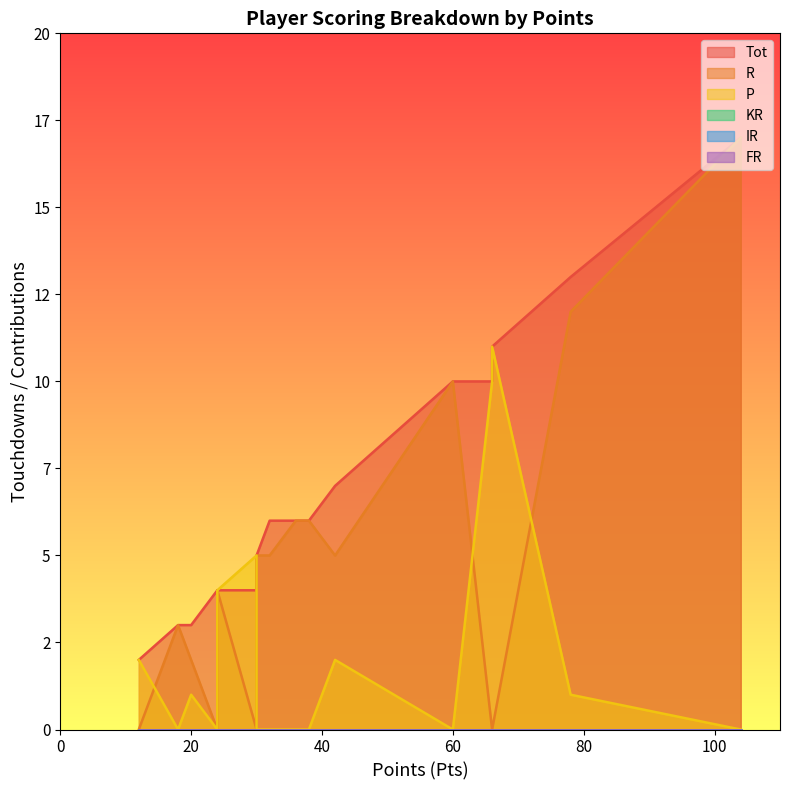

Between 24 and 38, which is larger?

38